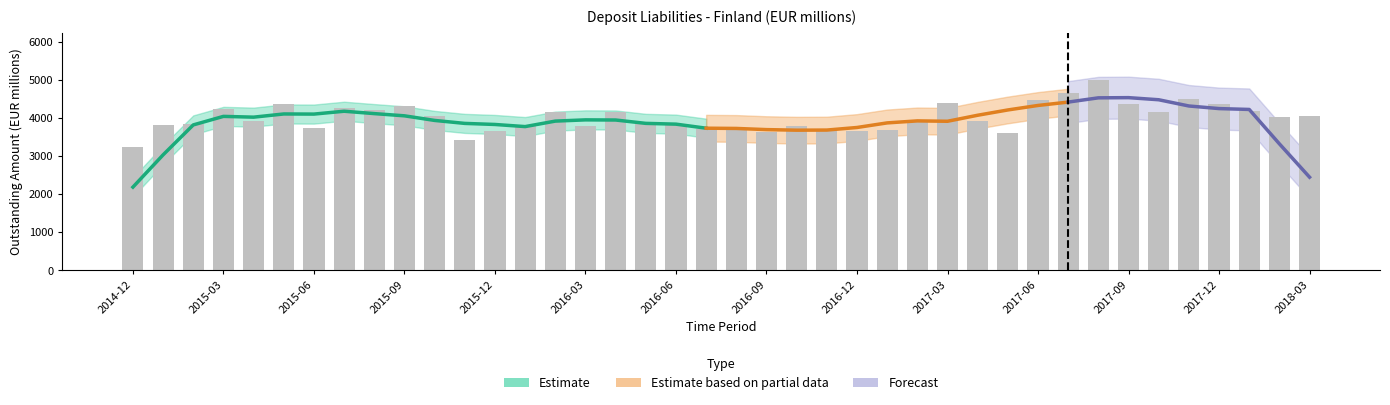

Between 2017-06 and 2015-11, which is larger?

2017-06